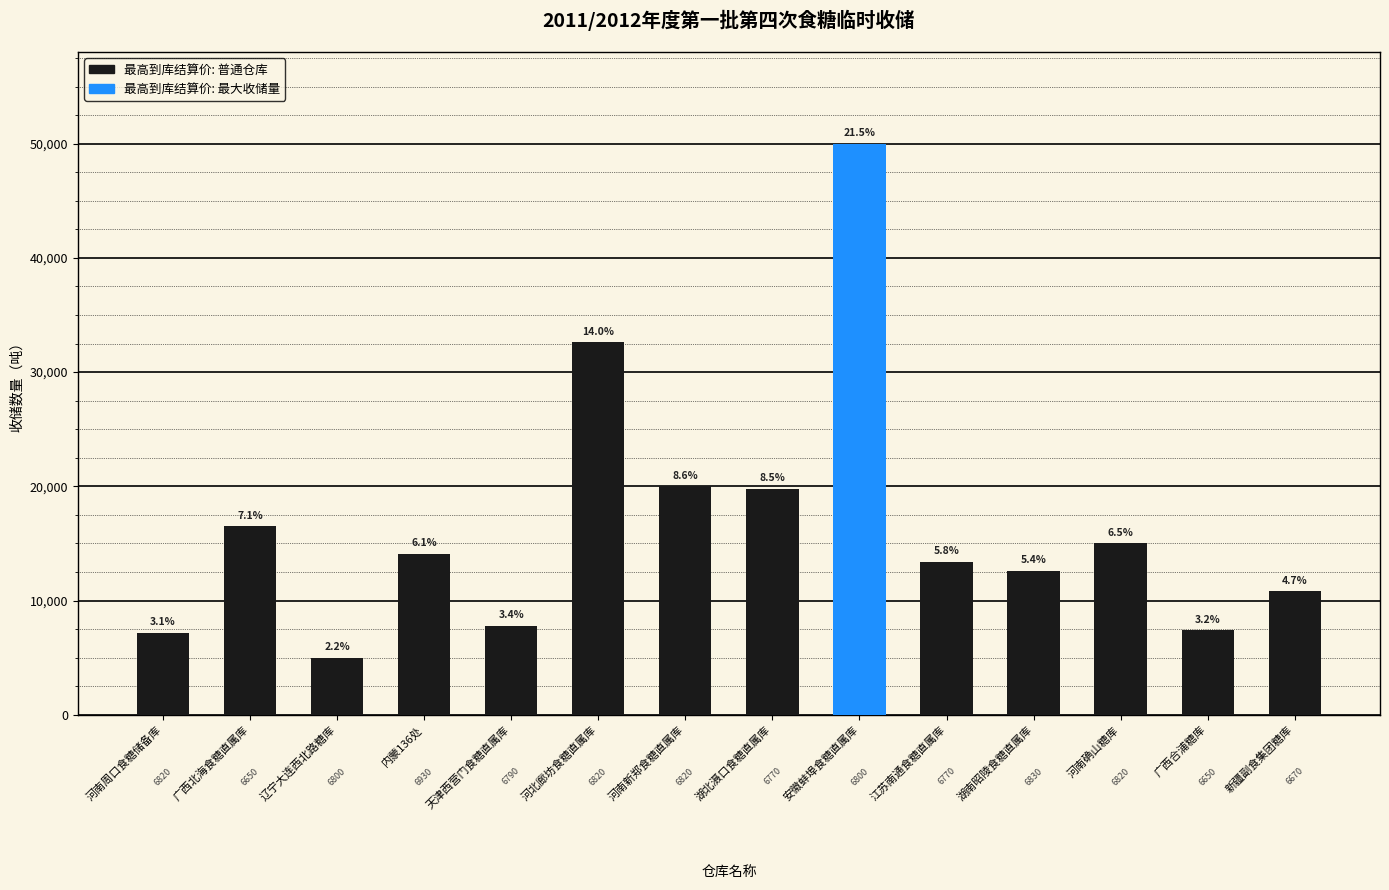

Are the bars horizontal?

No